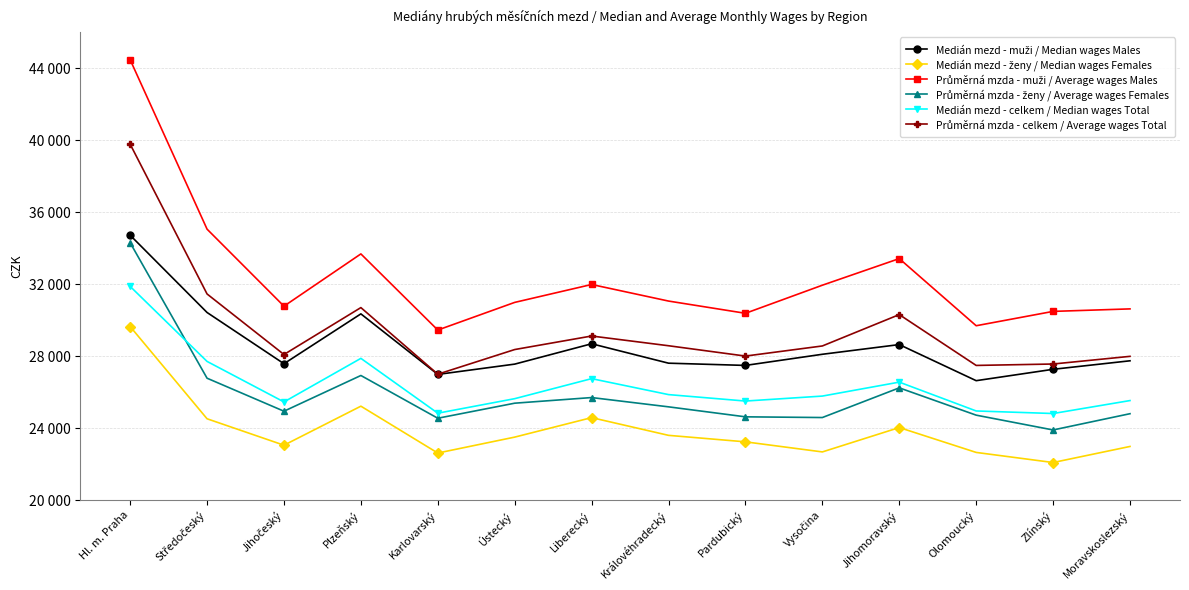

True or false: Medián mezd - muži / Median wages Males and Průměrná mzda - ženy / Average wages Females cross at least once.

False